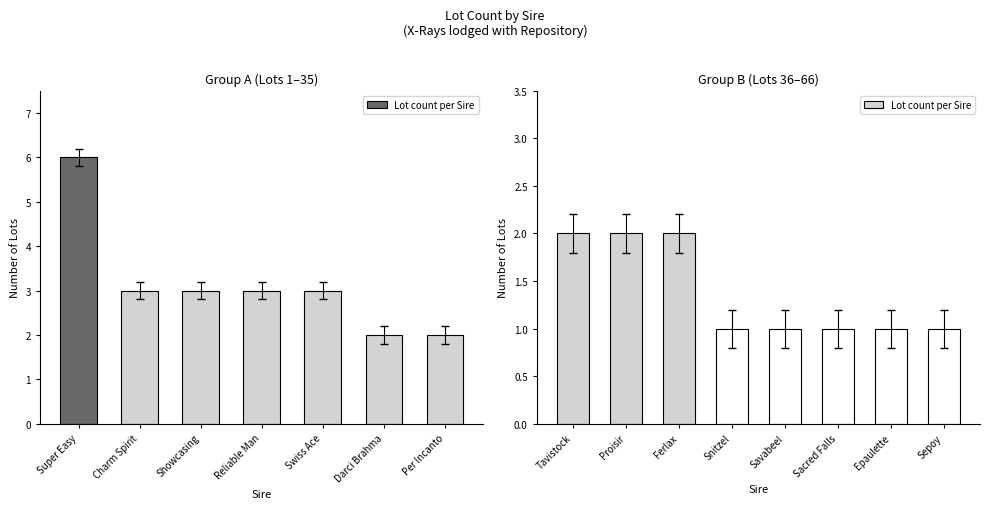

Does the chart contain stacked bars?

No